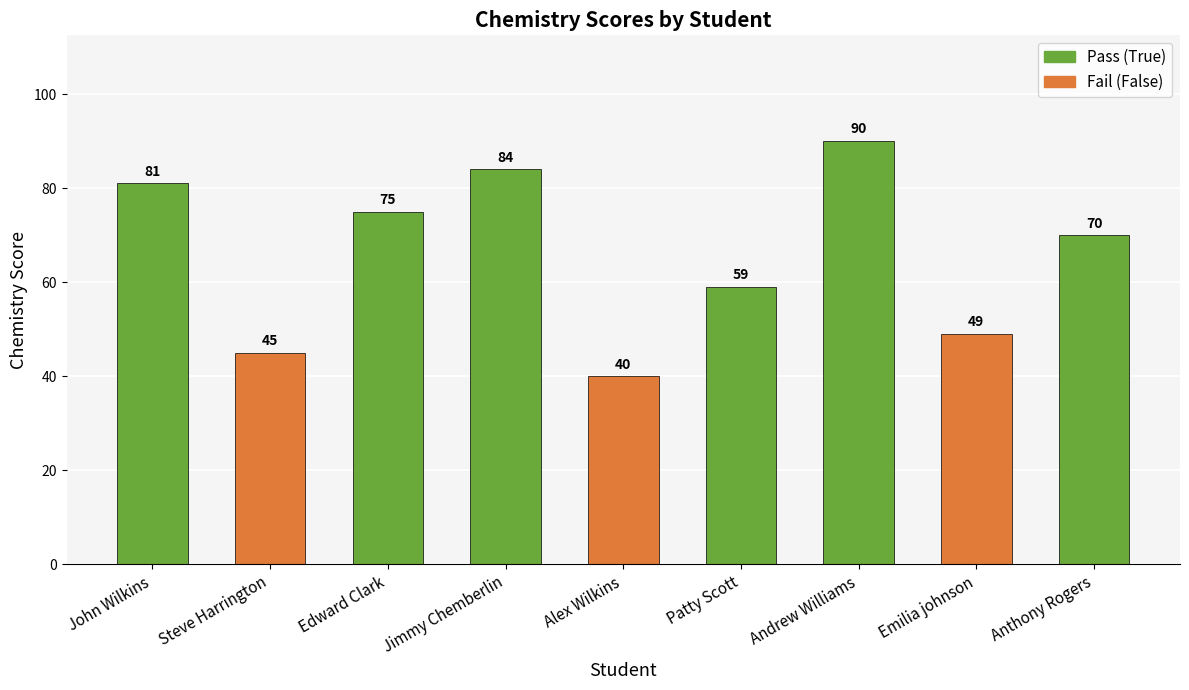

Which label corresponds to the smallest value in the chart?

Alex Wilkins